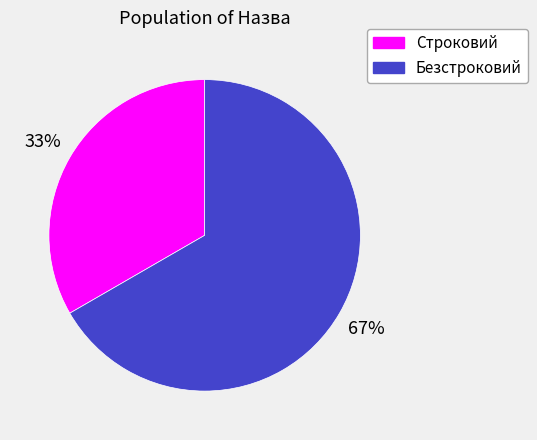

To the nearest percent, what is the average slice percentage?

50%